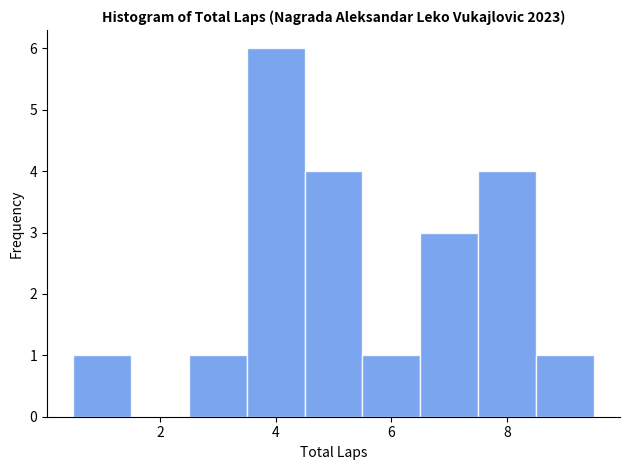

How tall is the bar that spans 5.5 to 6.5 on the x-axis? Neither the bar edges nor the heights are printed on the chart, so give them approximately, as read against the axes.

1